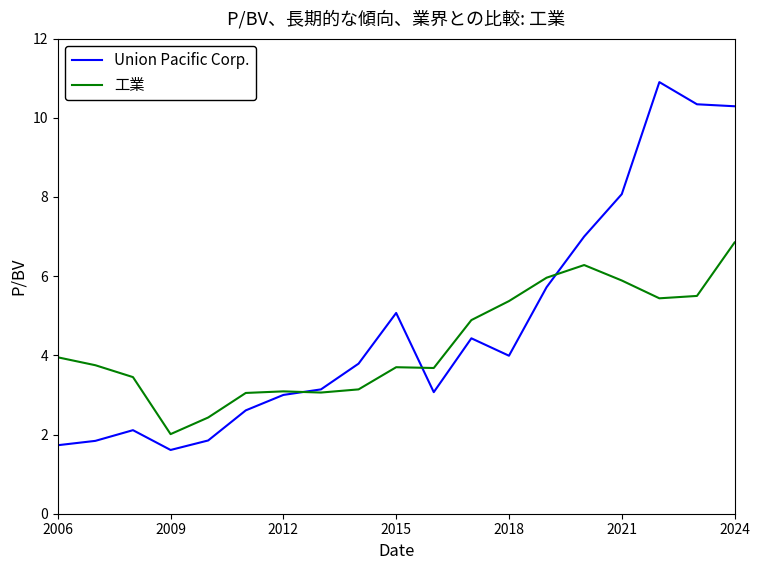

Which series has the largest total across all categories?

Union Pacific Corp.